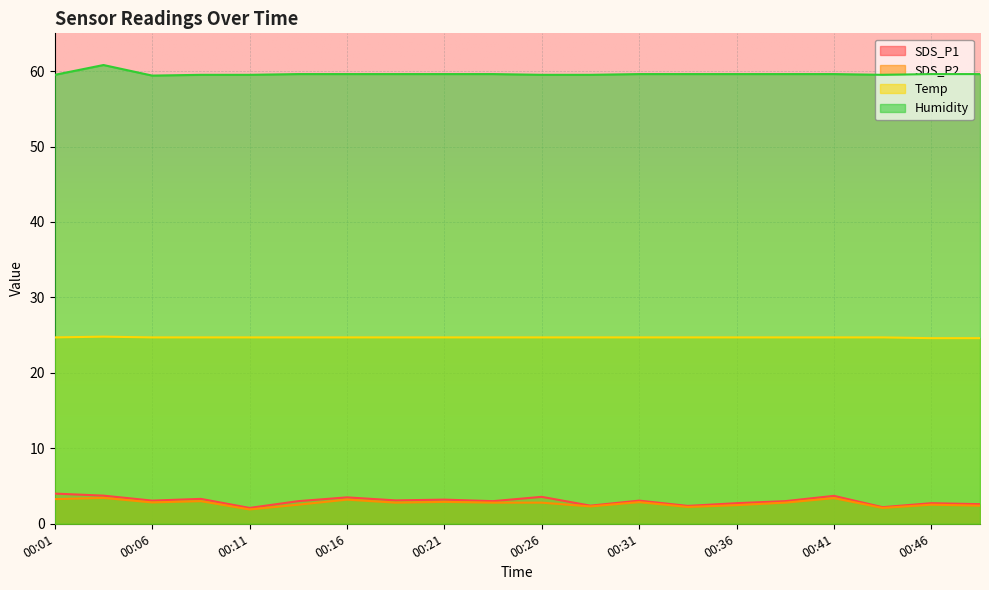

What value does the SDS_P2 series have at 00:19?

2.8